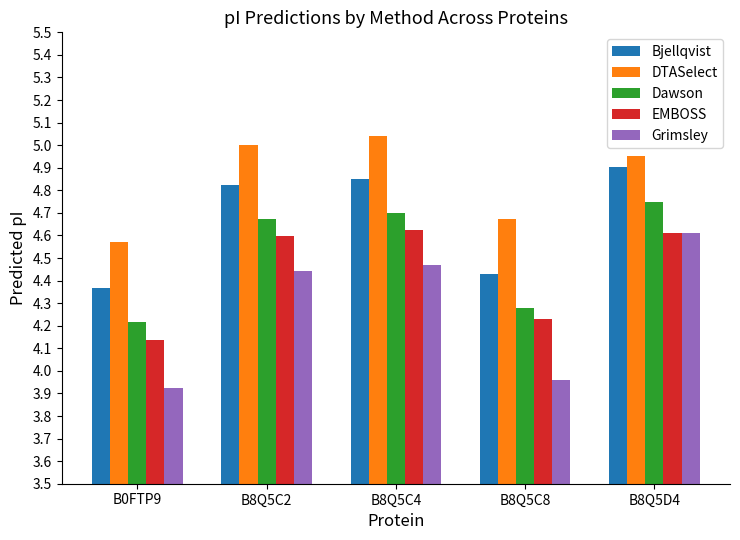

What are all the series names shown in the legend?

Bjellqvist, DTASelect, Dawson, EMBOSS, Grimsley